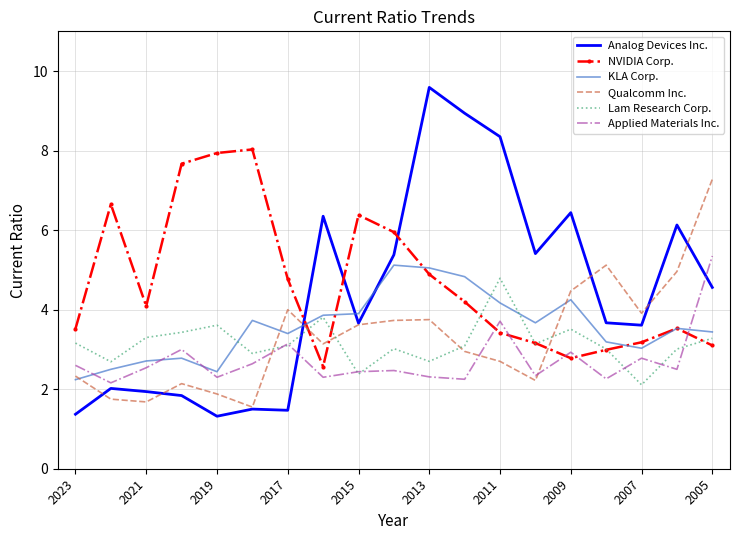

What is the greatest value displayed?

9.6